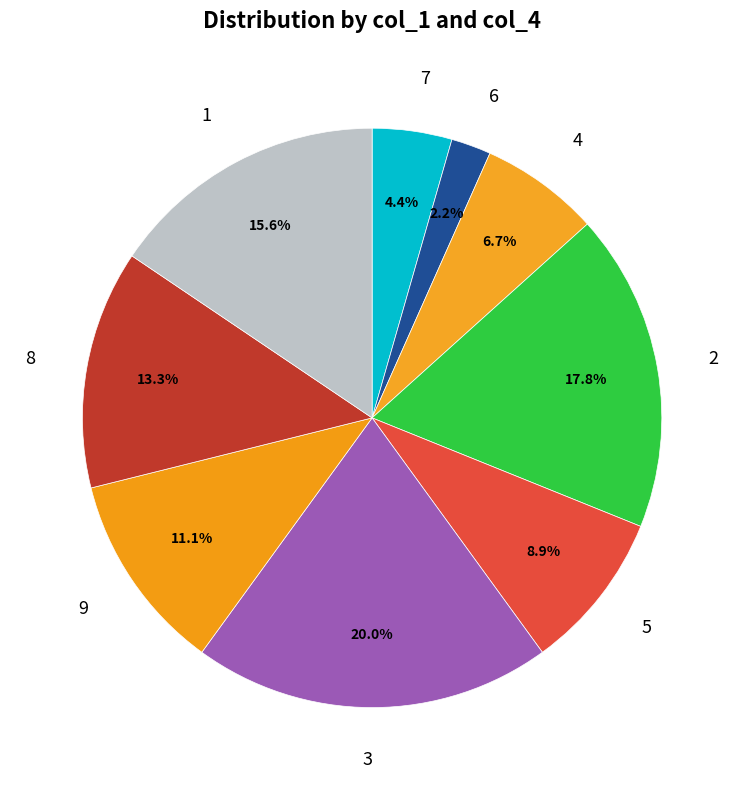

Do 7 and 3 together represent more than half of the pie?

No